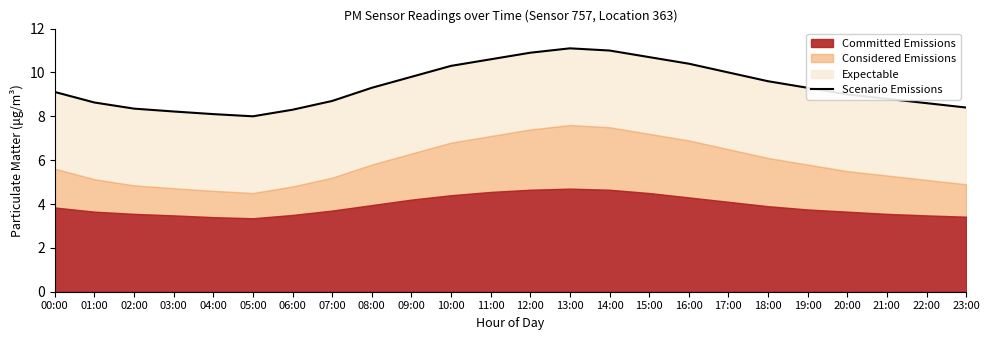

What value does the data have at 02:00?

8.3